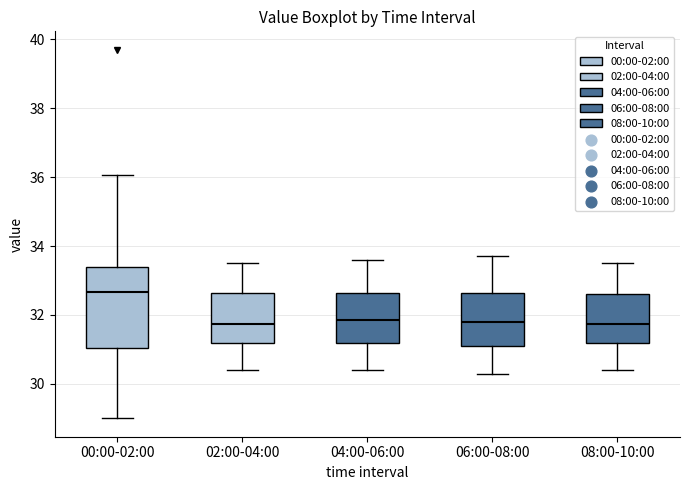

Reading left to right, transcribe this box plot: for each box, give where its median line is, the range the box spans, and where its two whiskers end, as read against the y-axis. The values are not printed on the chart, so give them approximately, as read against the axis.

00:00-02:00: median 32.6, box 31.0 to 33.4, whiskers 29.0 to 36.0
02:00-04:00: median 31.8, box 31.2 to 32.6, whiskers 30.4 to 33.6
04:00-06:00: median 31.8, box 31.2 to 32.6, whiskers 30.4 to 33.6
06:00-08:00: median 31.8, box 31.2 to 32.6, whiskers 30.4 to 33.8
08:00-10:00: median 31.8, box 31.2 to 32.6, whiskers 30.4 to 33.6